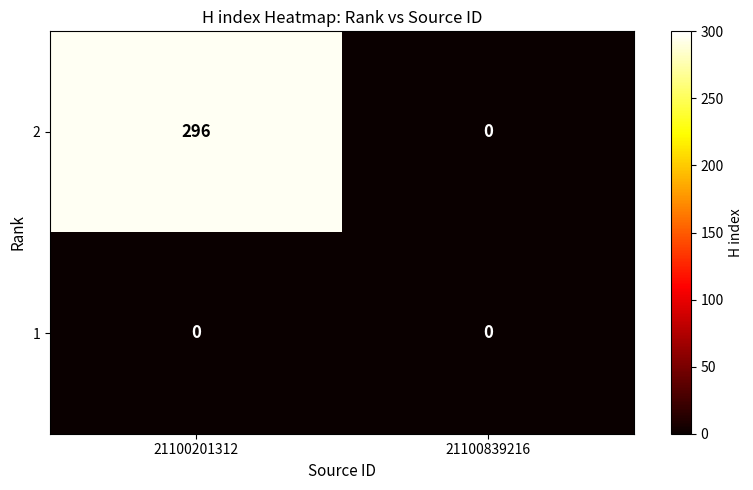

Is it true that 2 equals 62 at 21100201312?

False